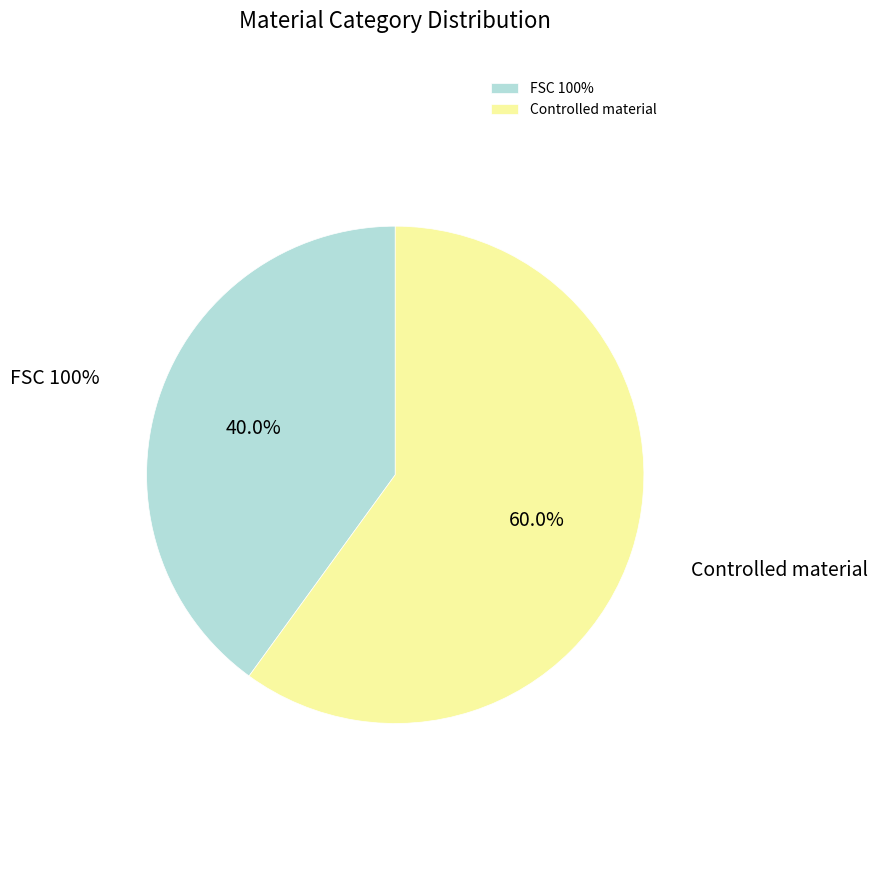

To the nearest percent, what is the average slice percentage?

50%